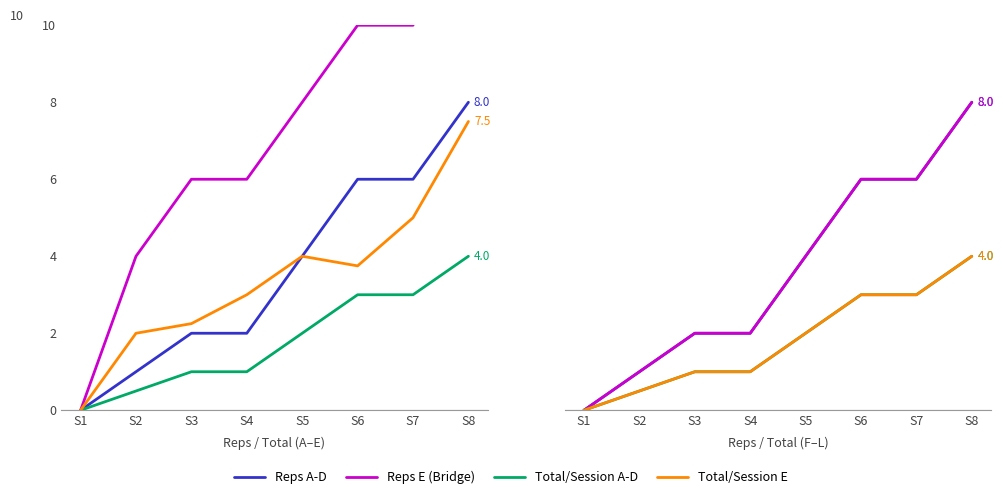

Is the value of Reps per set (E) at S3 greater than the value of Total/Session (A-D avg) at S4?

Yes